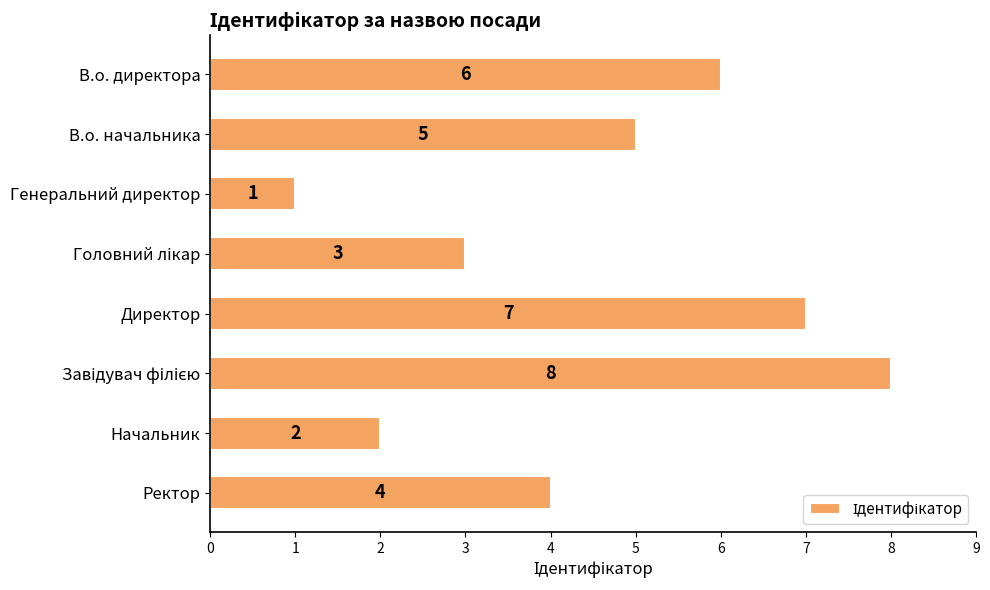

How many distinct data groups are displayed?

1